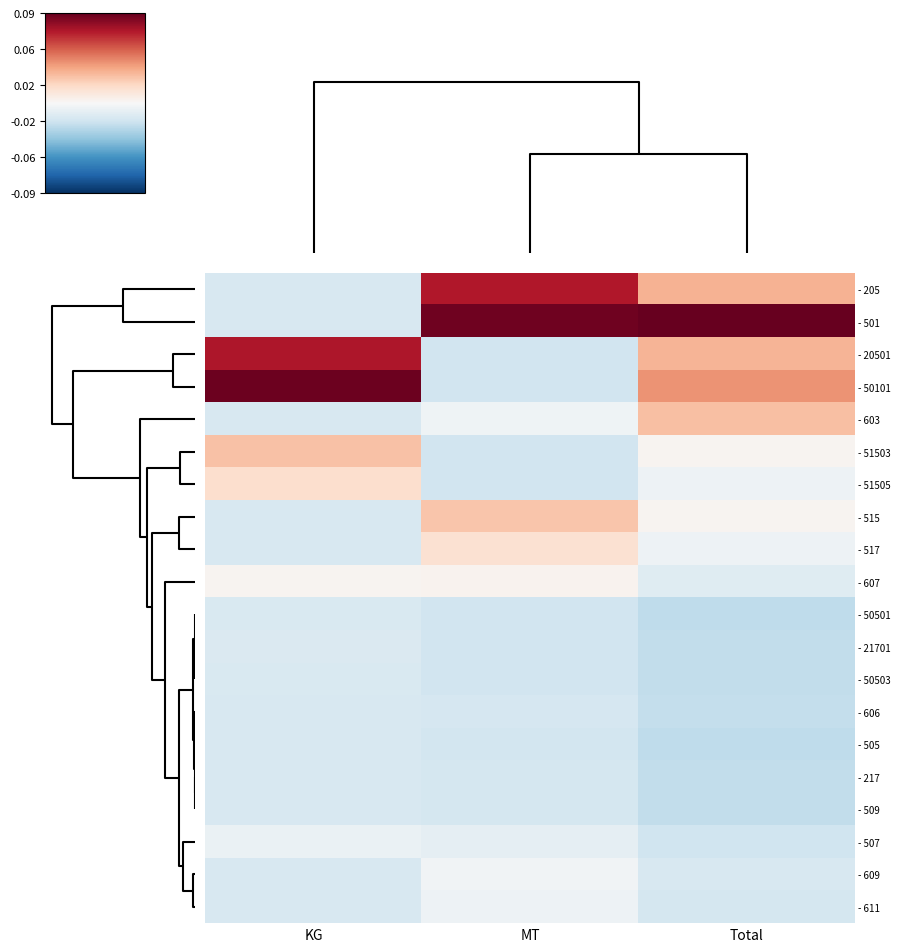

Reading right to left, list all the values displayed in this chart.

- 205: Total=0.0	MT=0.1	KG=-0.0
- 501: Total=0.1	MT=0.1	KG=-0.0
- 20501: Total=0.0	MT=-0.0	KG=0.1
- 50101: Total=0.0	MT=-0.0	KG=0.1
- 603: Total=0.0	MT=-0.0	KG=-0.0
- 51503: Total=0.0	MT=-0.0	KG=0.0
- 51505: Total=-0.0	MT=-0.0	KG=0.0
- 515: Total=0.0	MT=0.0	KG=-0.0
- 517: Total=-0.0	MT=0.0	KG=-0.0
- 607: Total=-0.0	MT=0.0	KG=0.0
- 50501: Total=-0.0	MT=-0.0	KG=-0.0
- 21701: Total=-0.0	MT=-0.0	KG=-0.0
- 50503: Total=-0.0	MT=-0.0	KG=-0.0
- 606: Total=-0.0	MT=-0.0	KG=-0.0
- 505: Total=-0.0	MT=-0.0	KG=-0.0
- 217: Total=-0.0	MT=-0.0	KG=-0.0
- 509: Total=-0.0	MT=-0.0	KG=-0.0
- 507: Total=-0.0	MT=-0.0	KG=-0.0
- 609: Total=-0.0	MT=-0.0	KG=-0.0
- 611: Total=-0.0	MT=-0.0	KG=-0.0